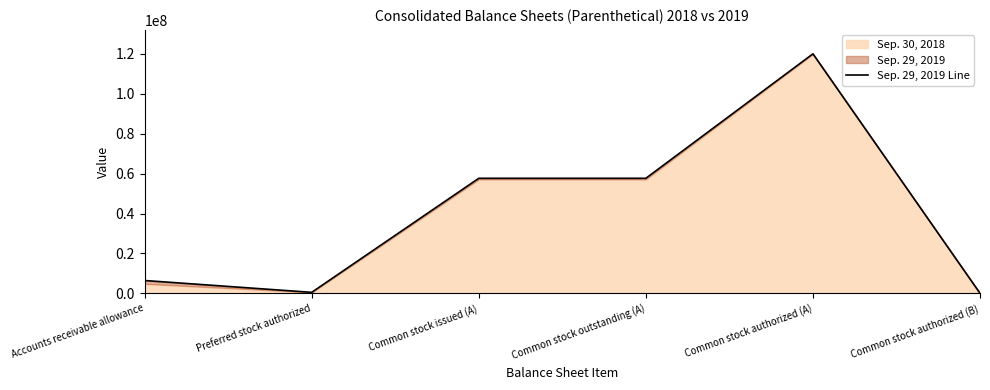

How many data points are above 57646000?

1